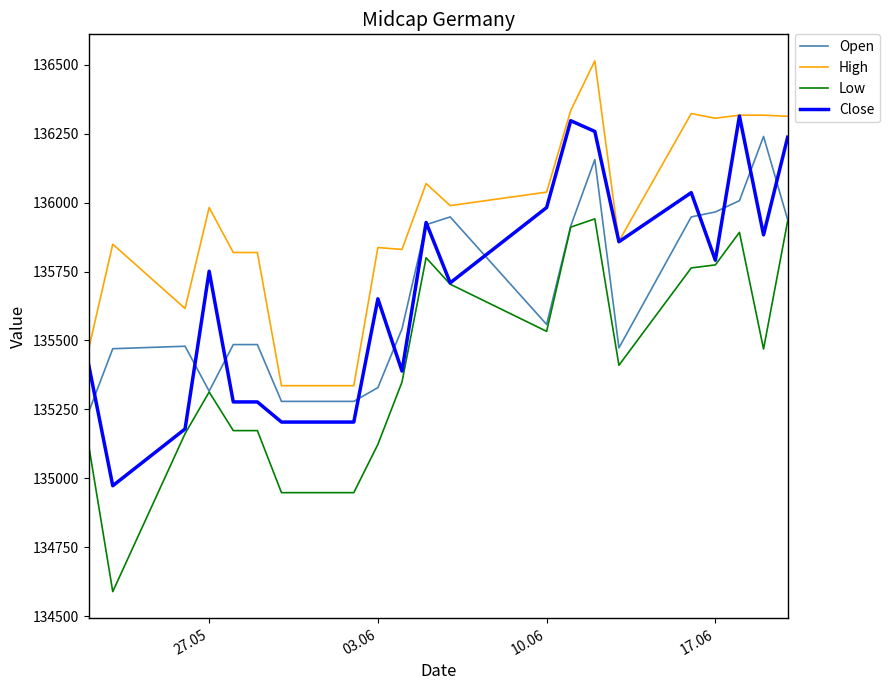

What is the greatest value displayed?

136514